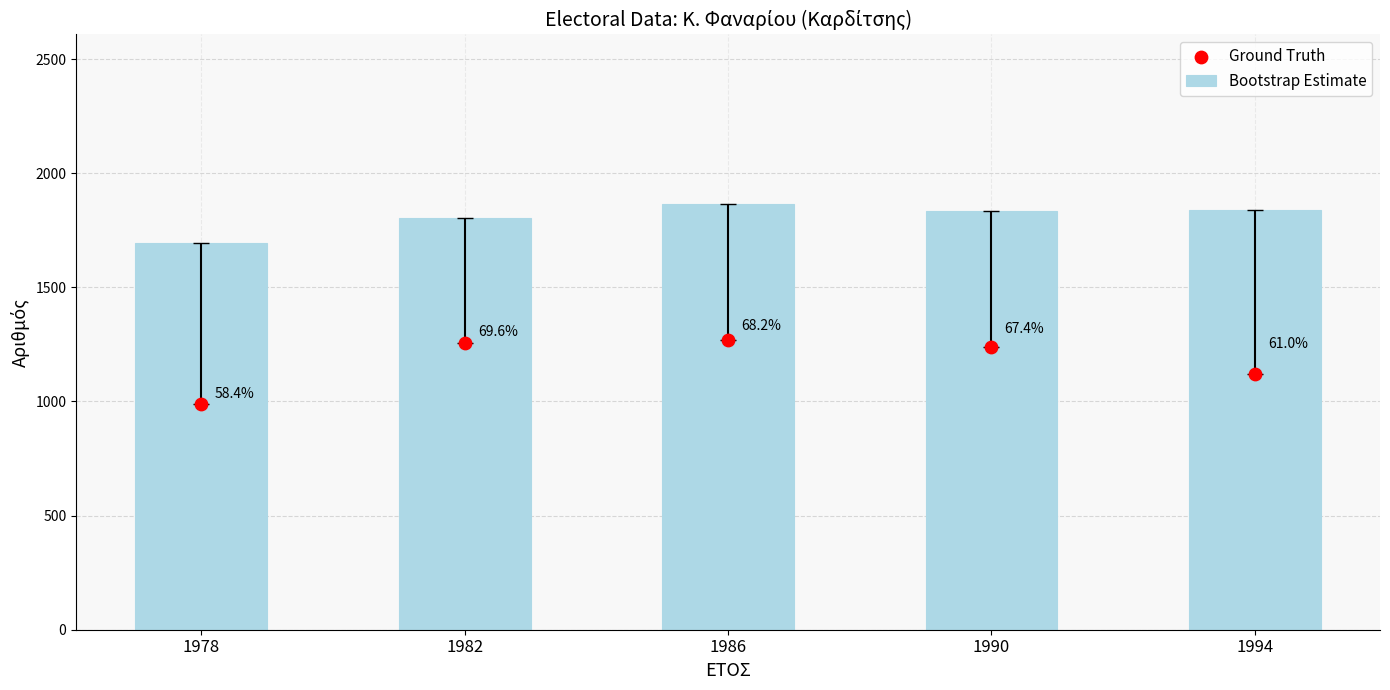

Which series has the largest total across all categories?

Bootstrap Estimate